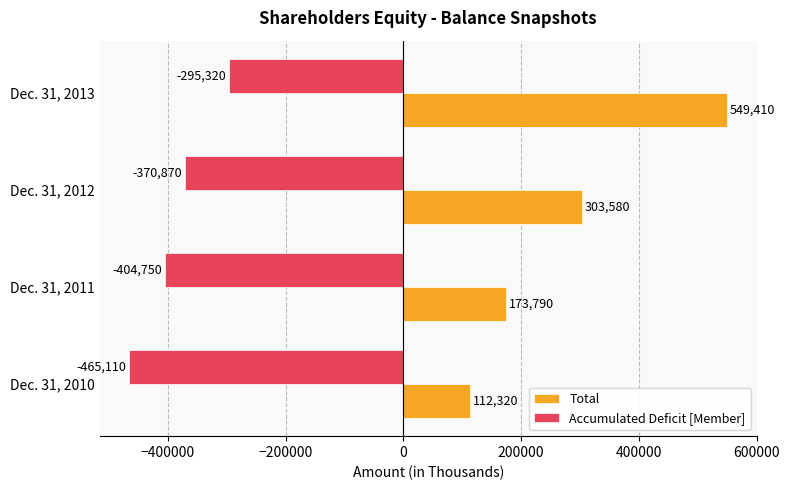

Between Dec. 31, 2011 and Dec. 31, 2012, which series saw the biggest shift?

Total